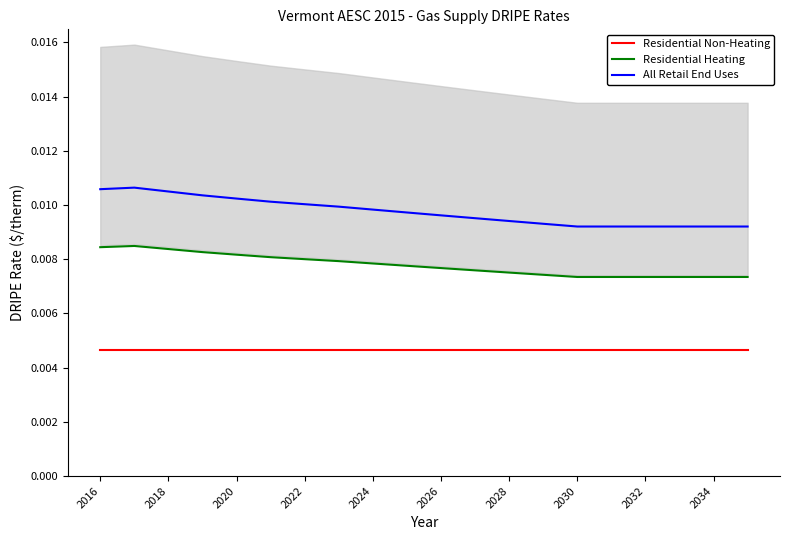

True or false: All Retail End Uses and Residential Heating cross at least once.

False